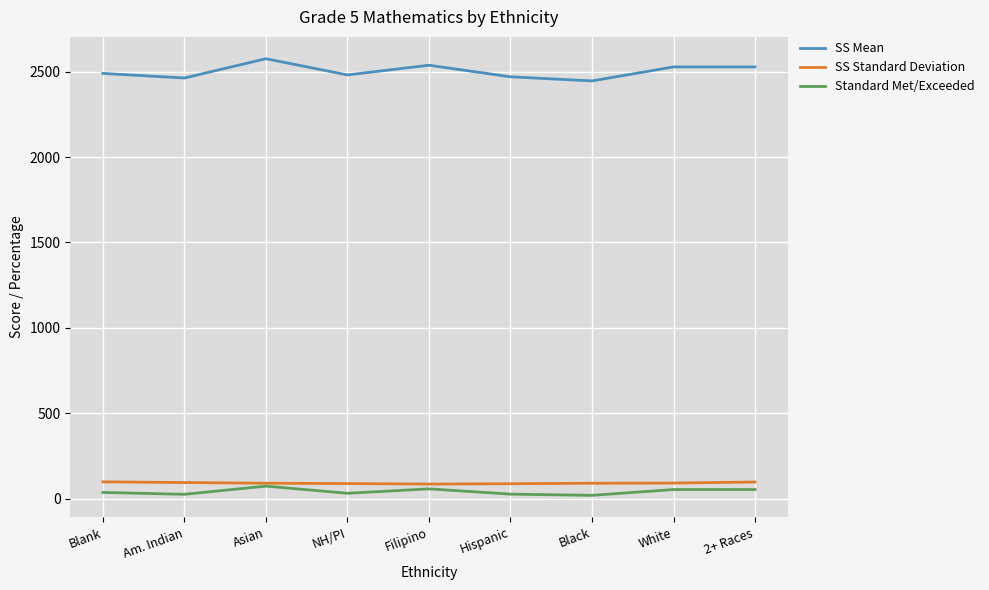

Which series changed the most between Am. Indian and Filipino?

SS Mean